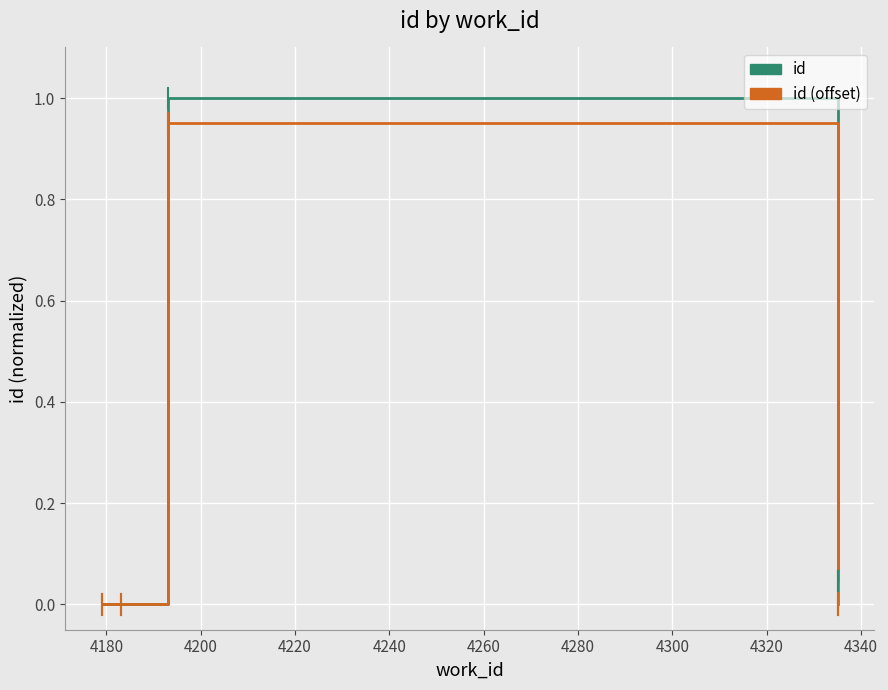

How many positive values does the id series have?

4